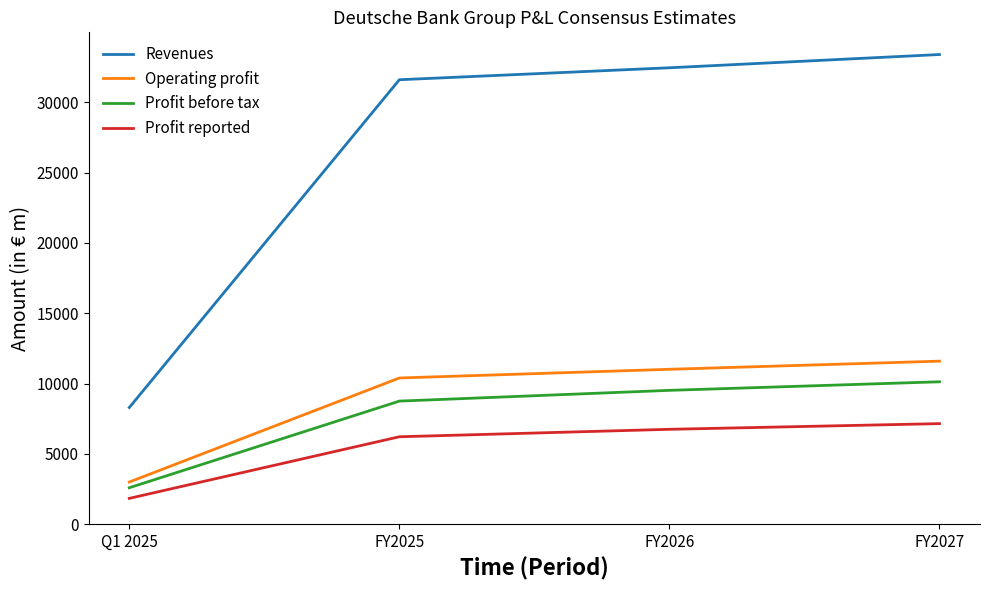

True or false: Operating profit and Profit reported intersect in this chart.

False